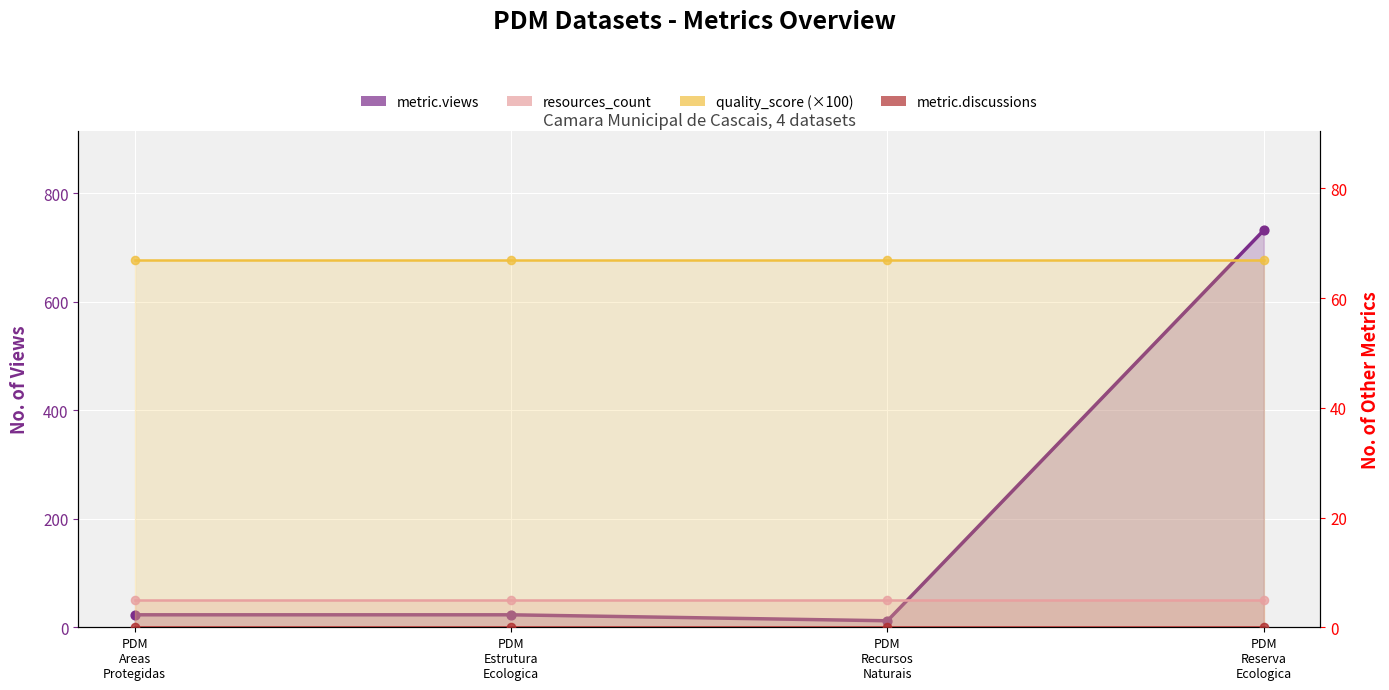

Which series has the largest total across all categories?

metric.views